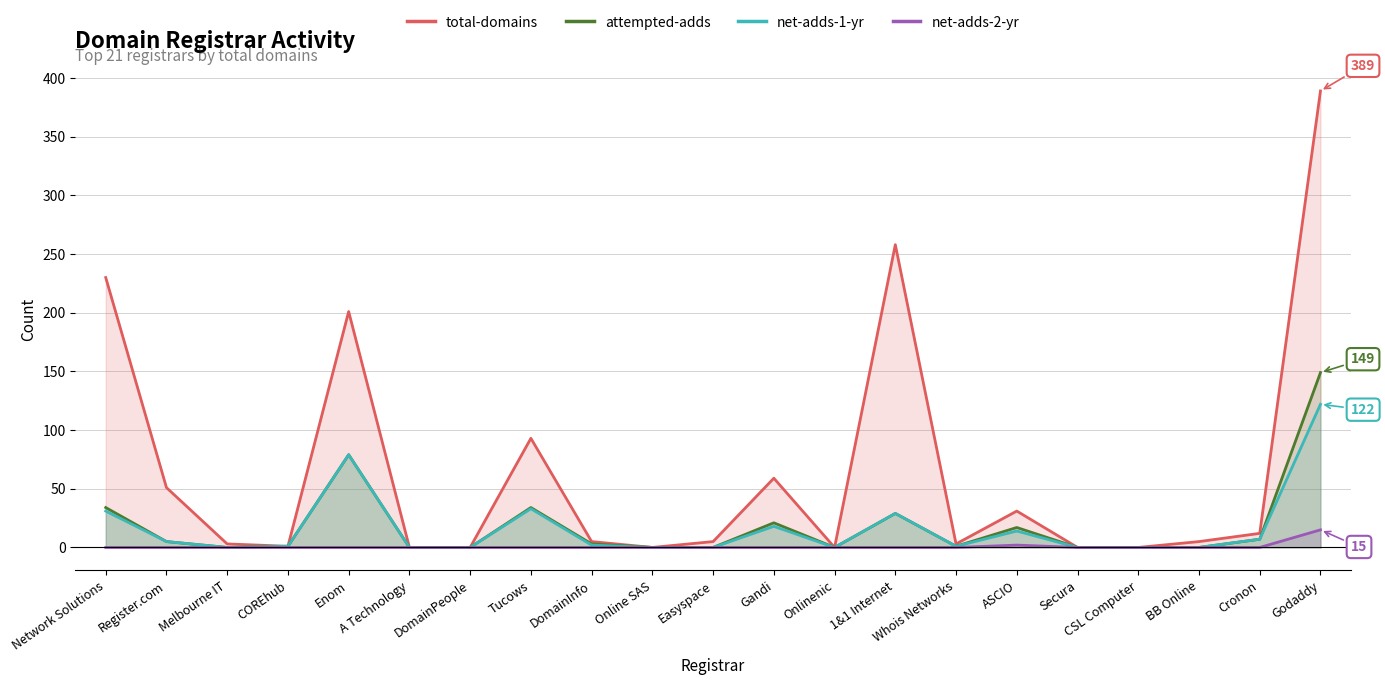

What is the label of the 19th point from the left?

BB Online